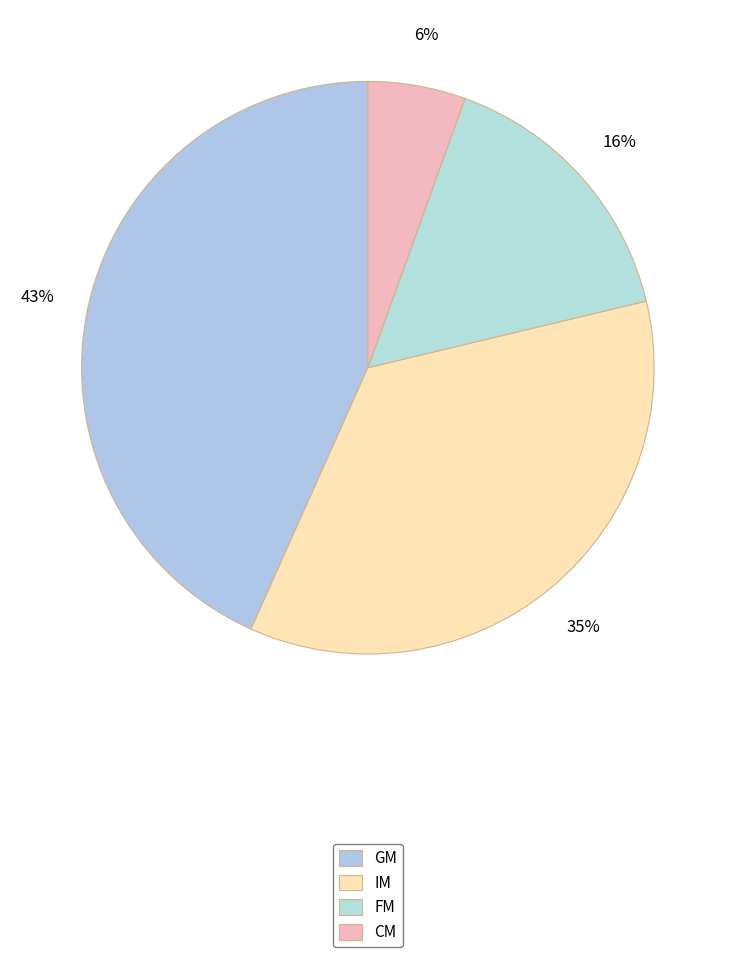

Rank the categories by value from lowest to highest.

CM, FM, IM, GM